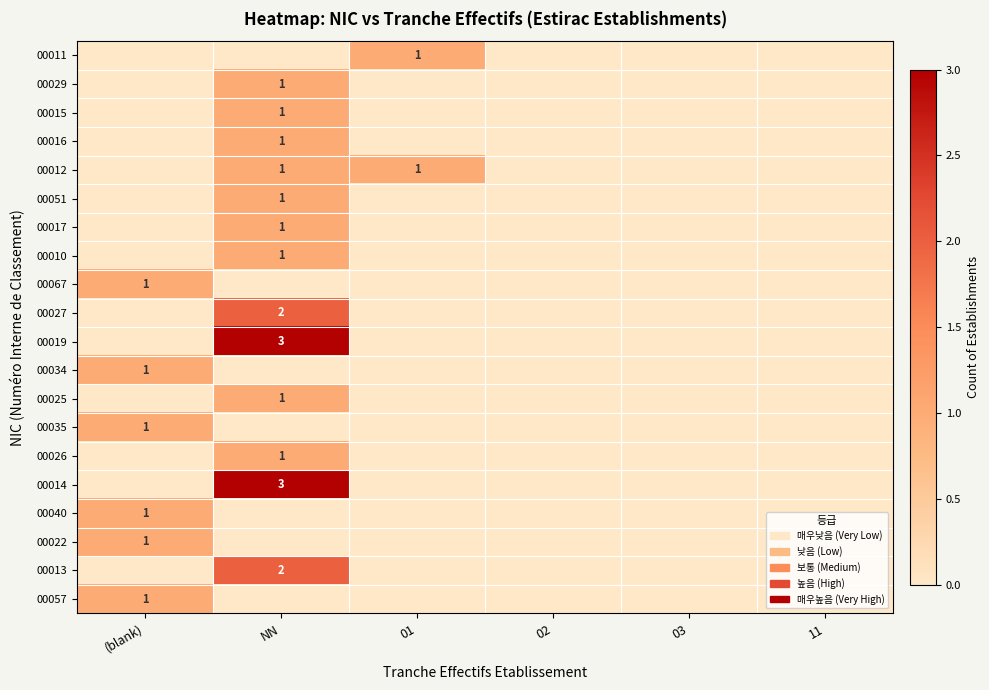

Is it true that 00057 equals 2 at (blank)?

False